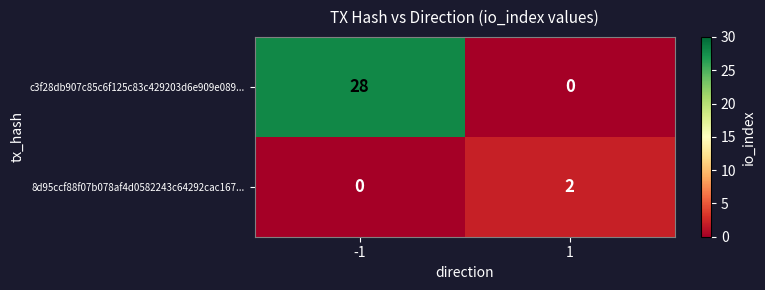

Reading left to right, transcribe all the data shown in this chart.

c3f28db907c85c6f125c83c429203d6e909e089...: -1=28	1=0
8d95ccf88f07b078af4d0582243c64292cac167...: -1=0	1=2